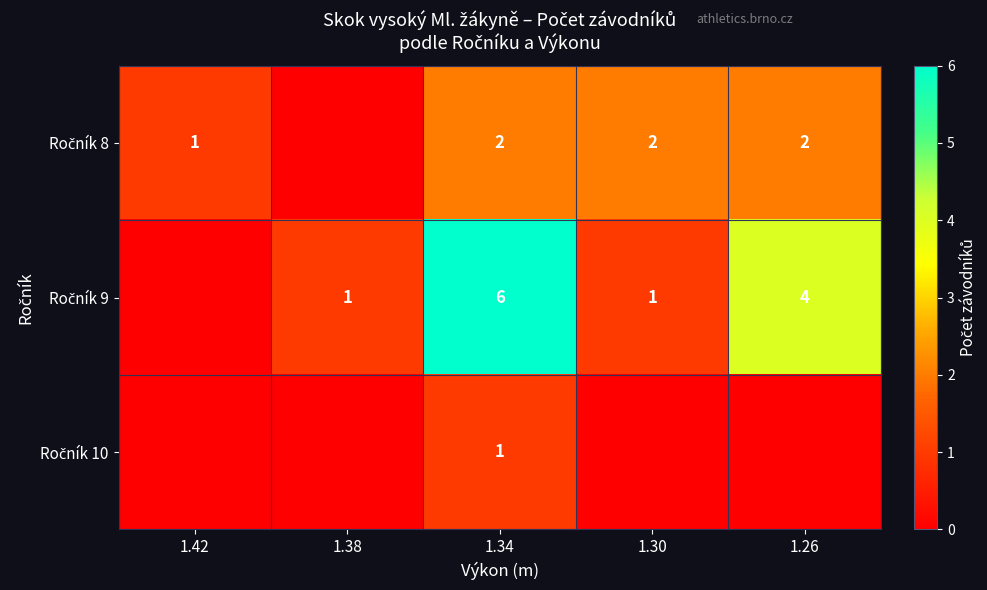

The row_0 series shows 0 at 1.42. True or false?

False